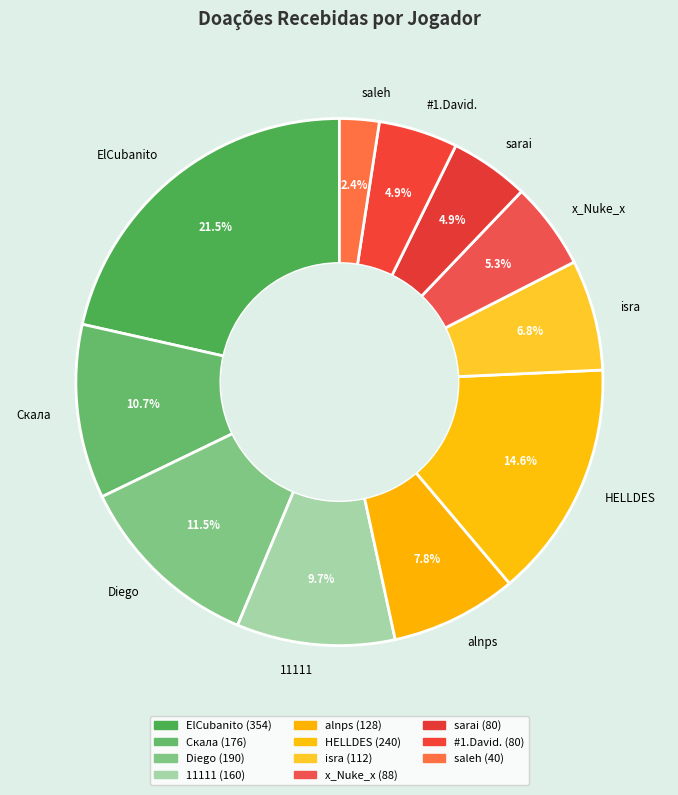

What is the smallest slice in the pie chart?

saleh